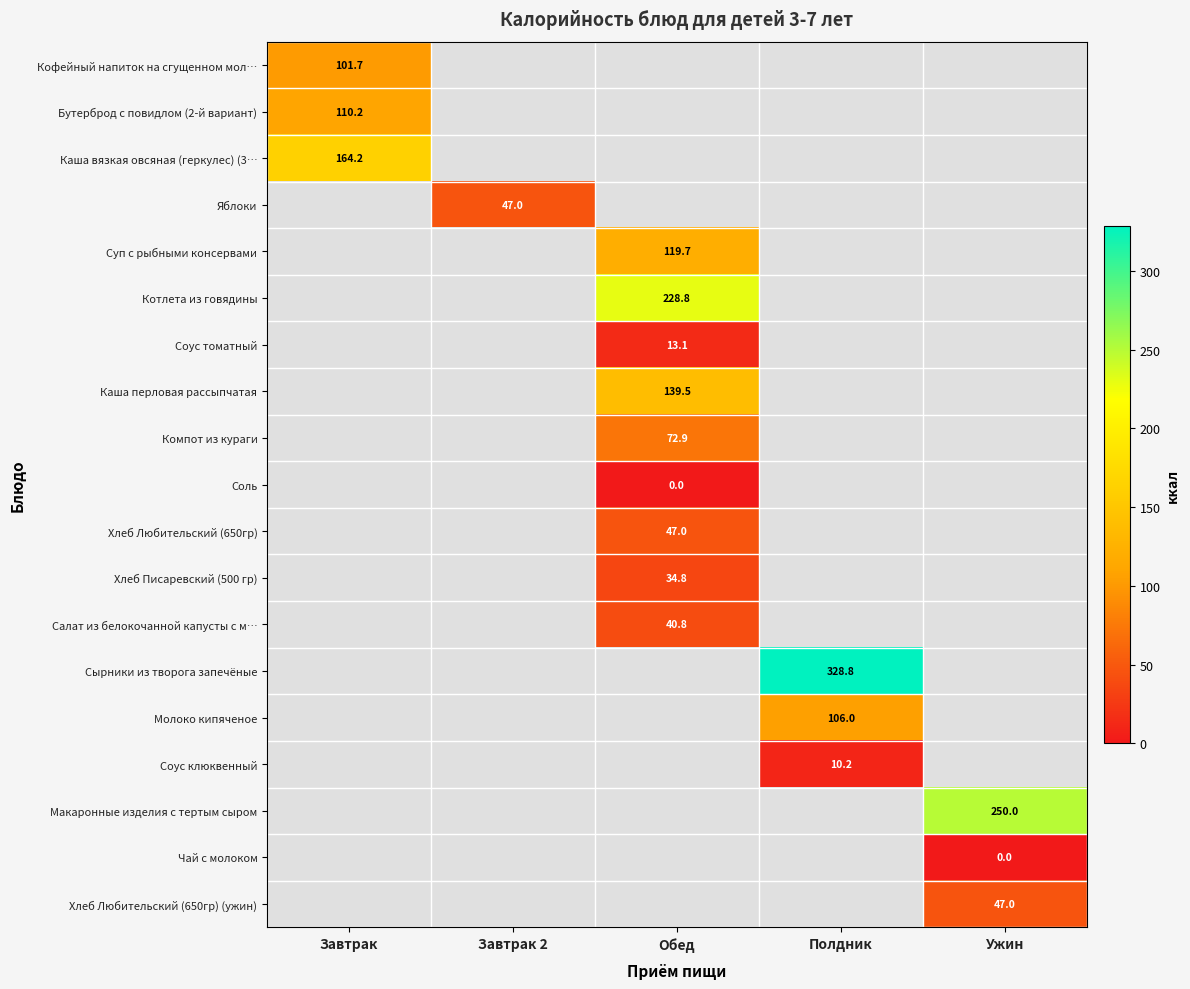

The value of Компот из кураги at Обед is 113.7. True or false?

False